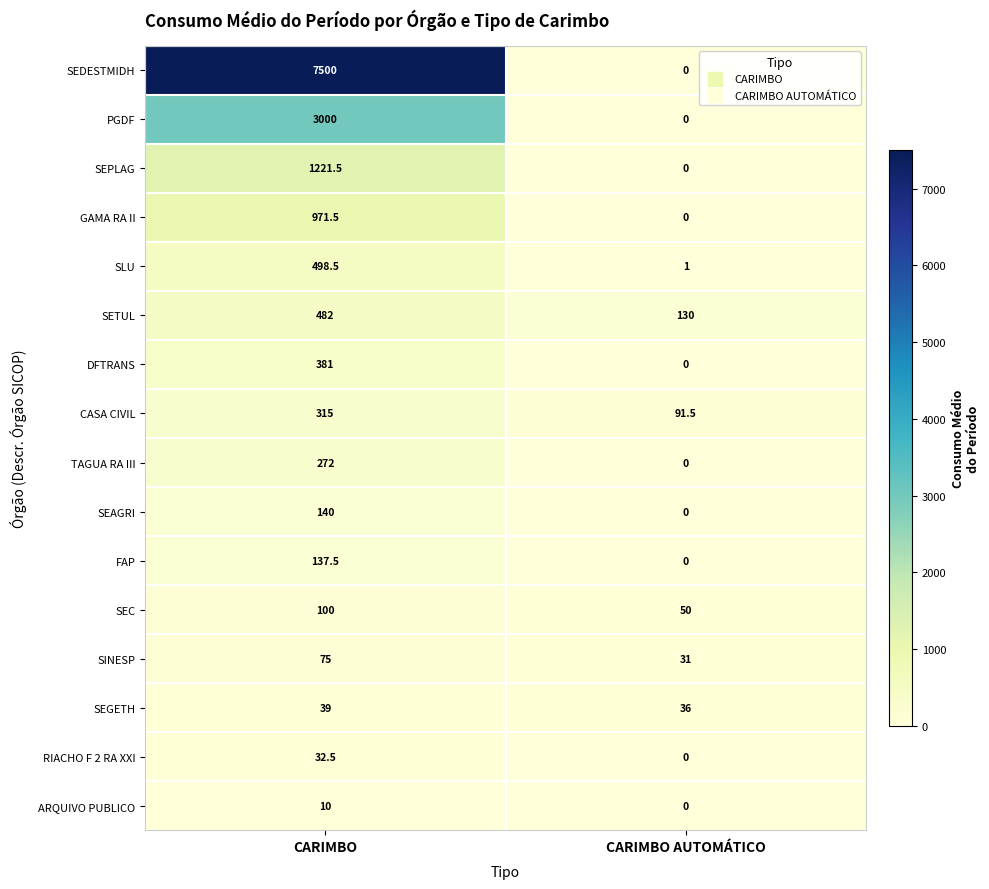

Rank the series by their maximum value, from highest to lowest.

SEDESTMIDH, PGDF, SEPLAG, GAMA RA II, SLU, SETUL, DFTRANS, CASA CIVIL, TAGUA RA III, SEAGRI, FAP, SEC, SINESP, SEGETH, RIACHO F 2 RA XXI, ARQUIVO PUBLICO